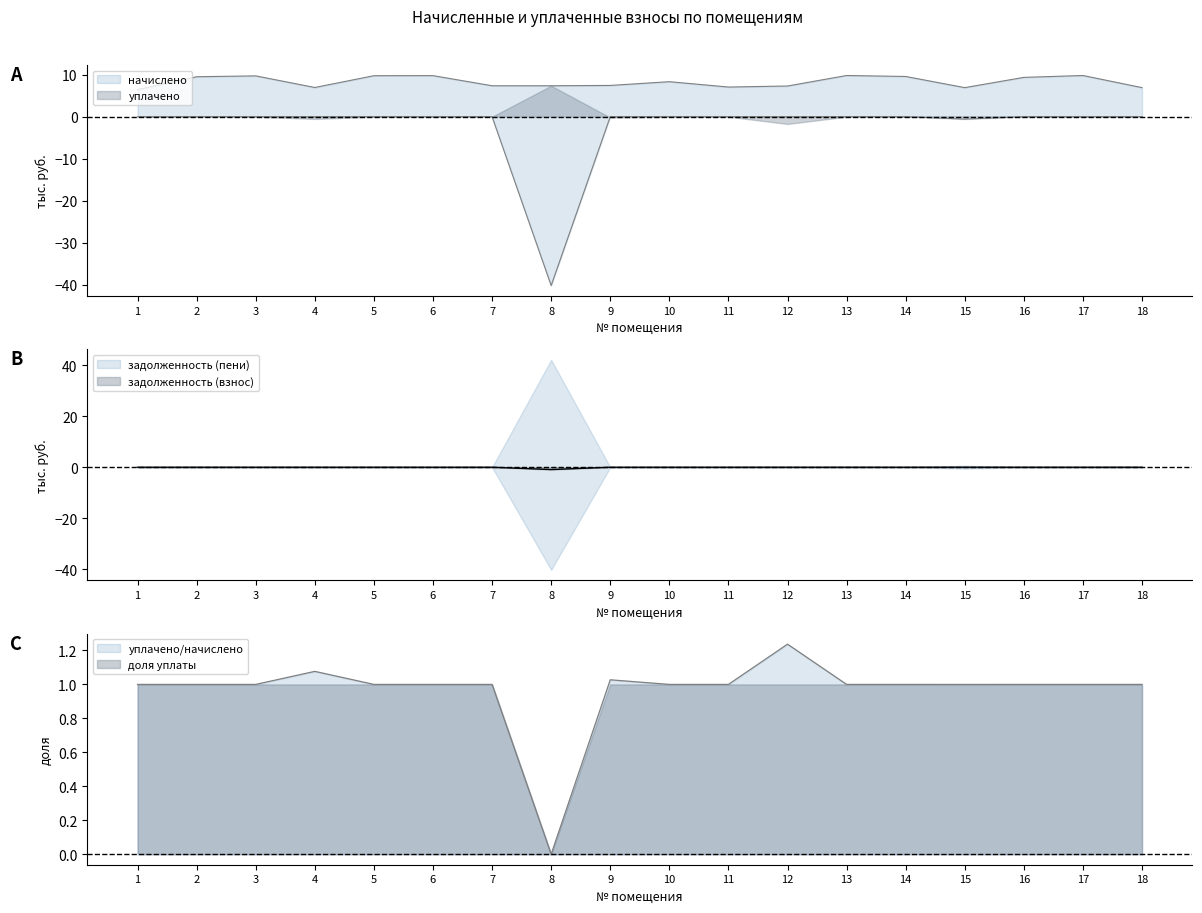

How many lines are shown in the chart?

3